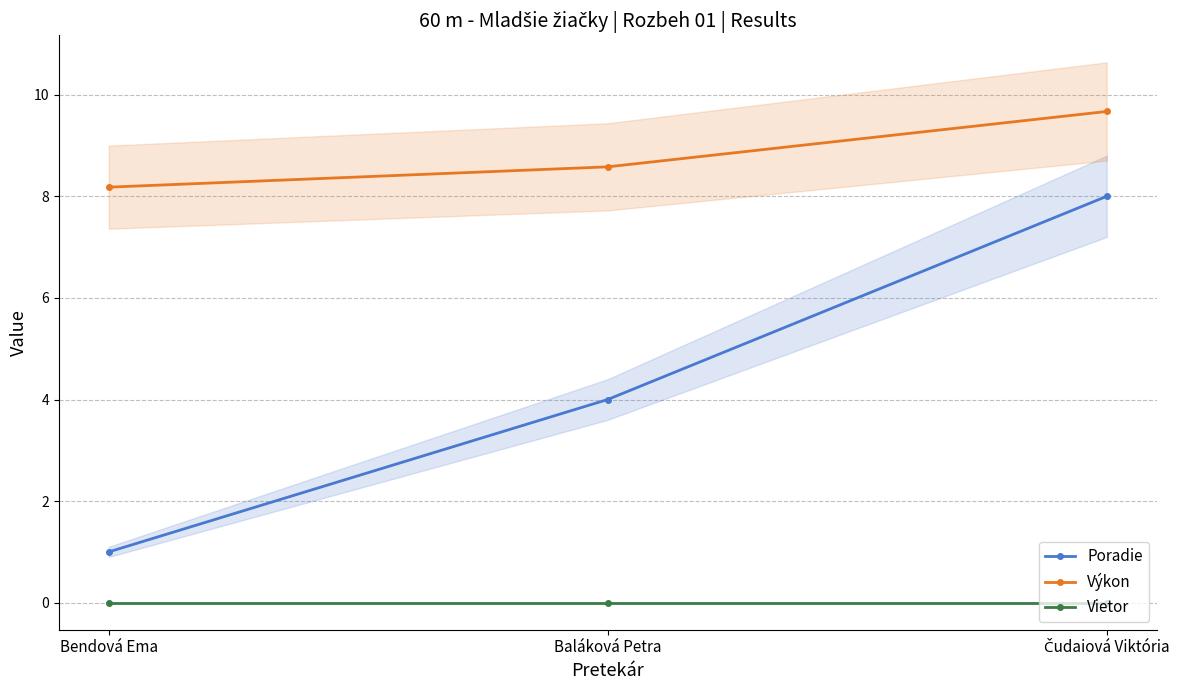

Reading left to right, what are all the values shown in this chart?

Poradie: Bendová Ema=1.0	Baláková Petra=4.0	Čudaiová Viktória=8.0
Výkon: Bendová Ema=8.2	Baláková Petra=8.6	Čudaiová Viktória=9.7
Vietor: Bendová Ema=0.0	Baláková Petra=0.0	Čudaiová Viktória=0.0